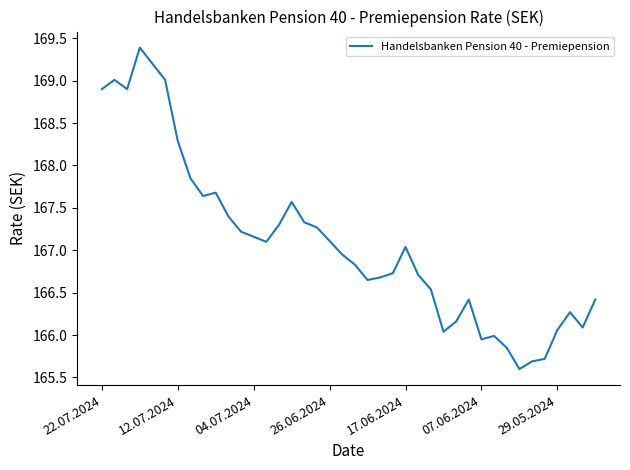

What is the greatest value displayed?

169.4